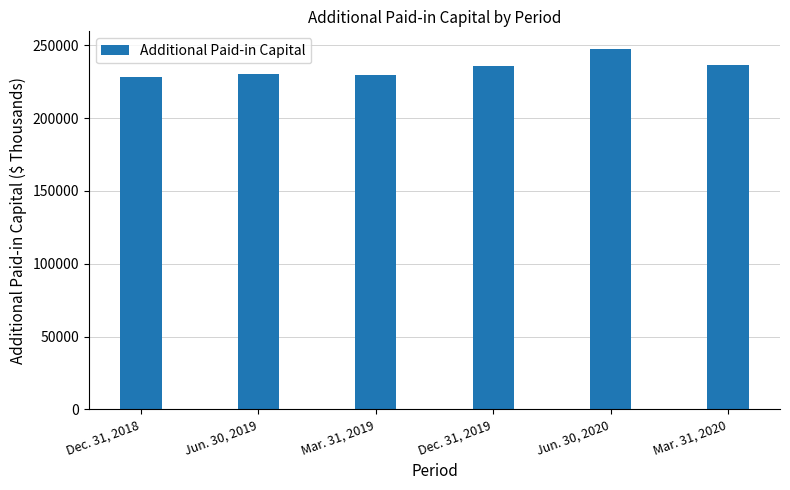

What is the difference between the maximum and minimum values?

18726